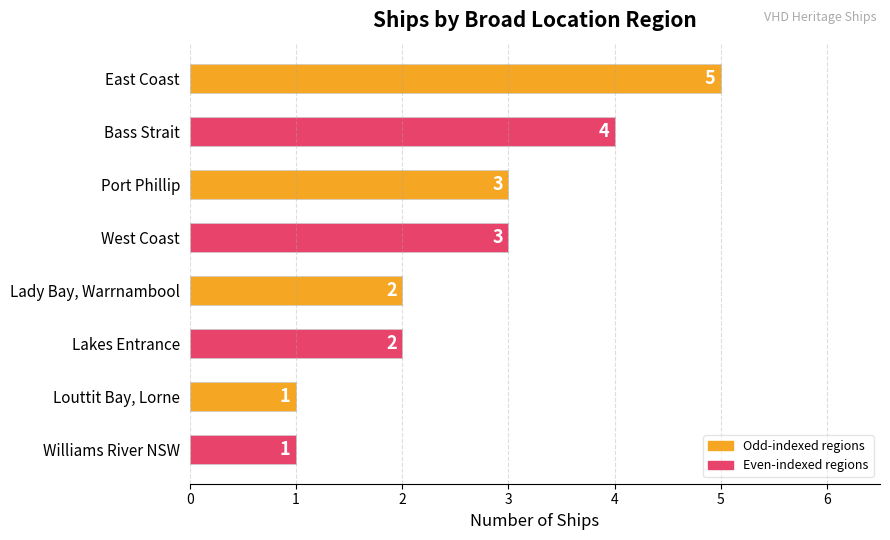

What is the sum of all values?

21